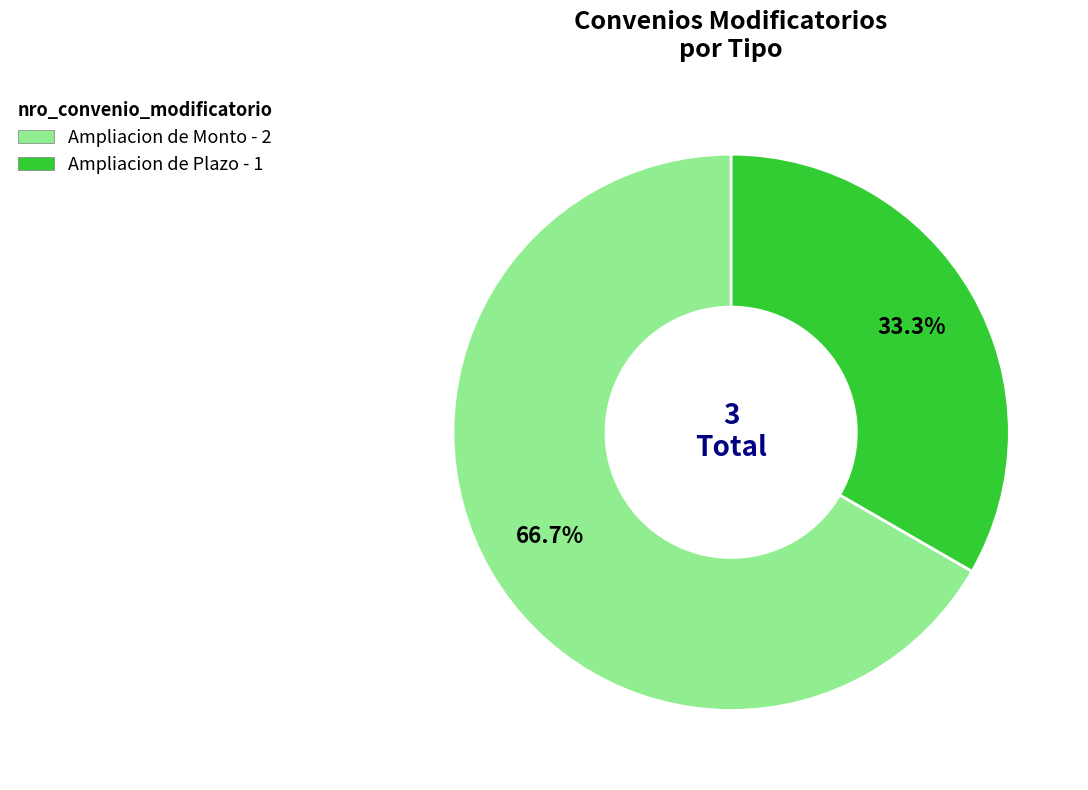

True or false: Ampliacion de Monto accounts for 67% of the total.

True